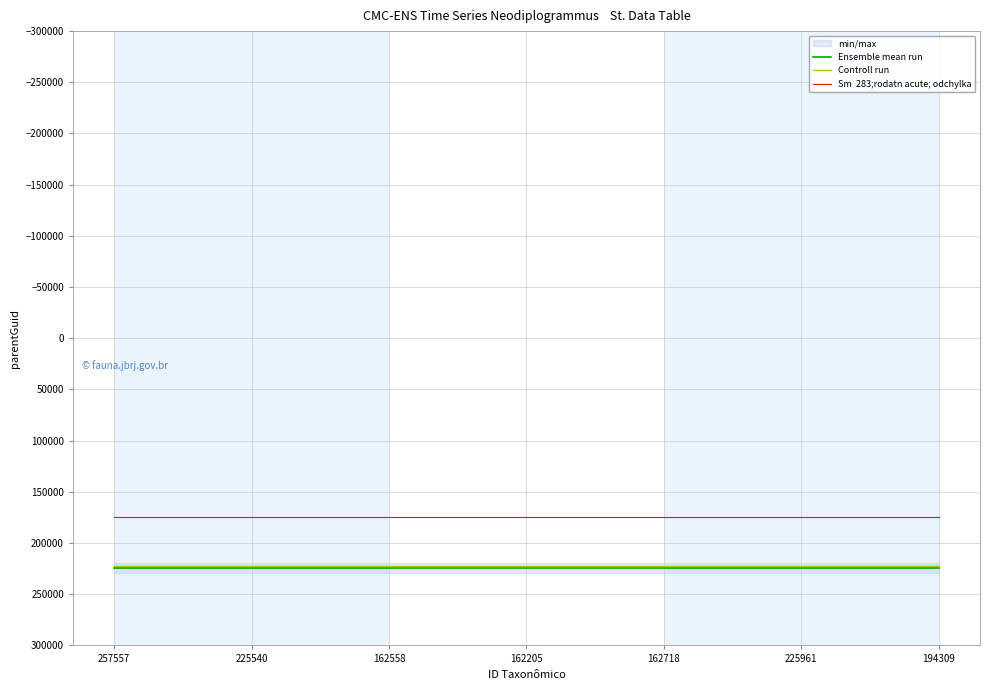

At which category is the sum across all series the highest?

257557